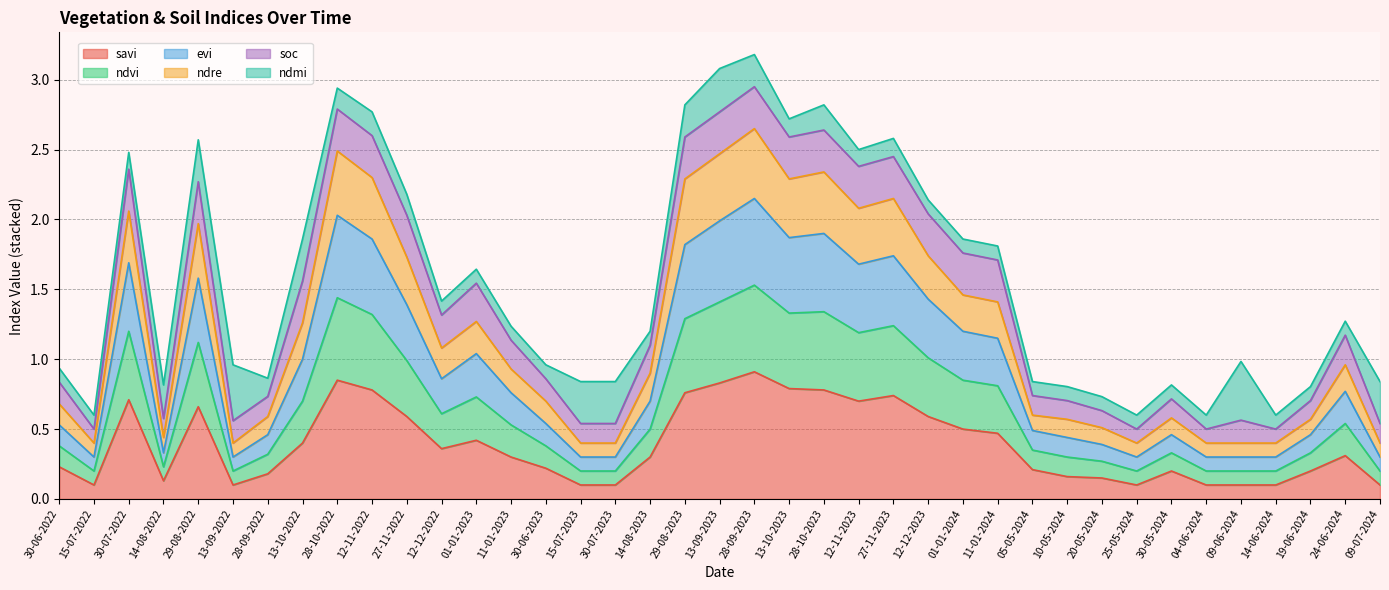

What is the label of the 6th point from the left?

13-09-2022